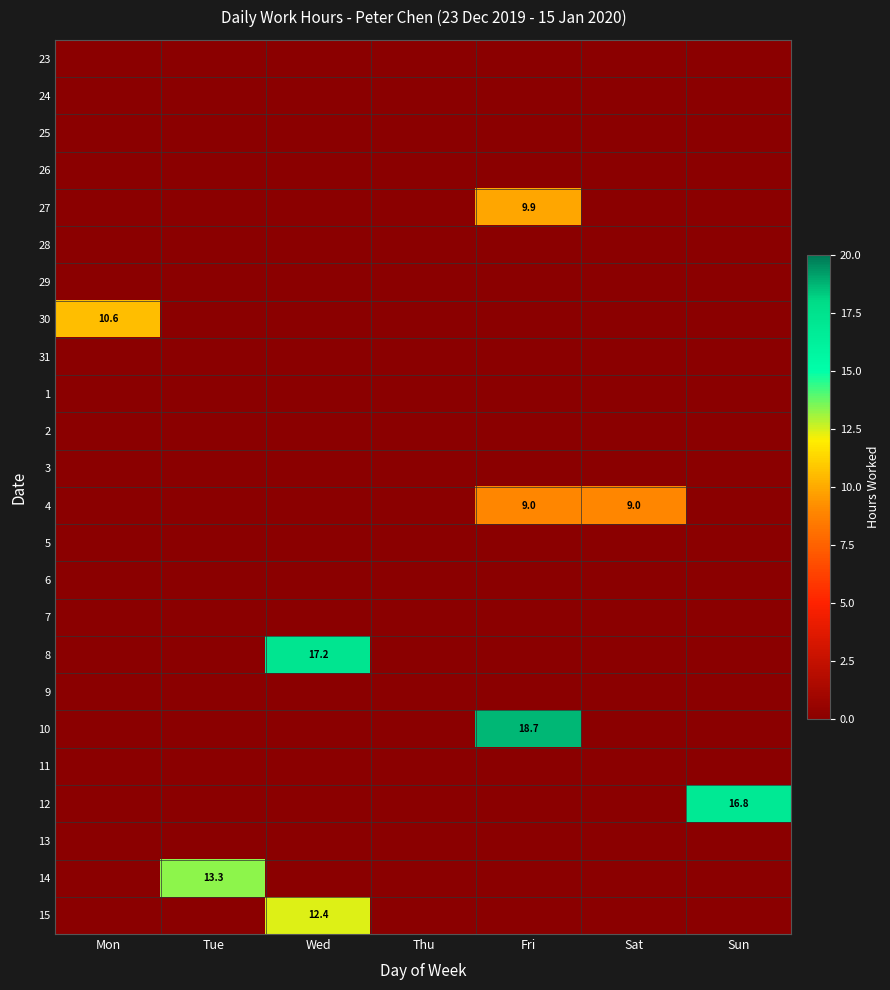

At Sun, list the series in order from smallest to largest.

23, 24, 25, 26, 27, 28, 29, 30, 31, 1, 2, 3, 4, 5, 6, 7, 8, 9, 10, 11, 13, 14, 15, 12